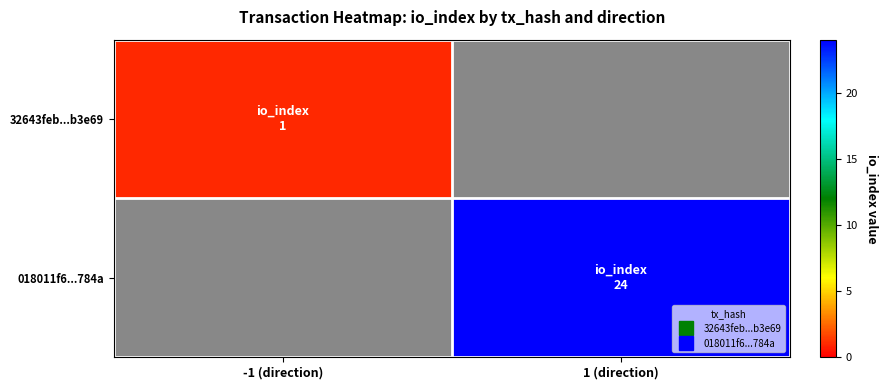

Which label corresponds to the smallest value in the chart?

1 (direction)